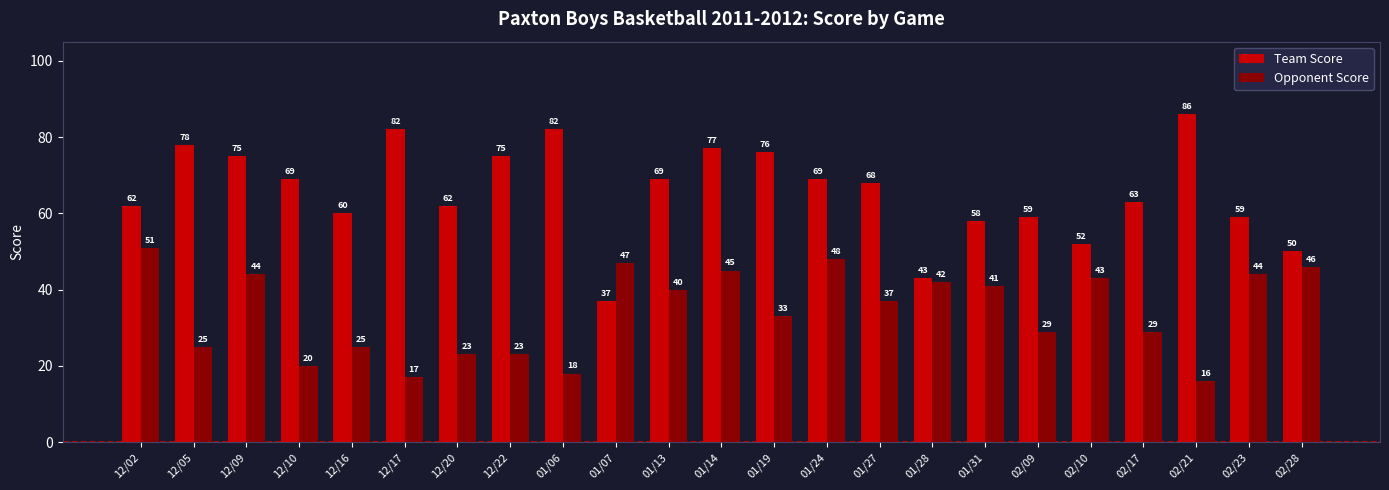

At which label does Team Score reach its minimum?

01/07